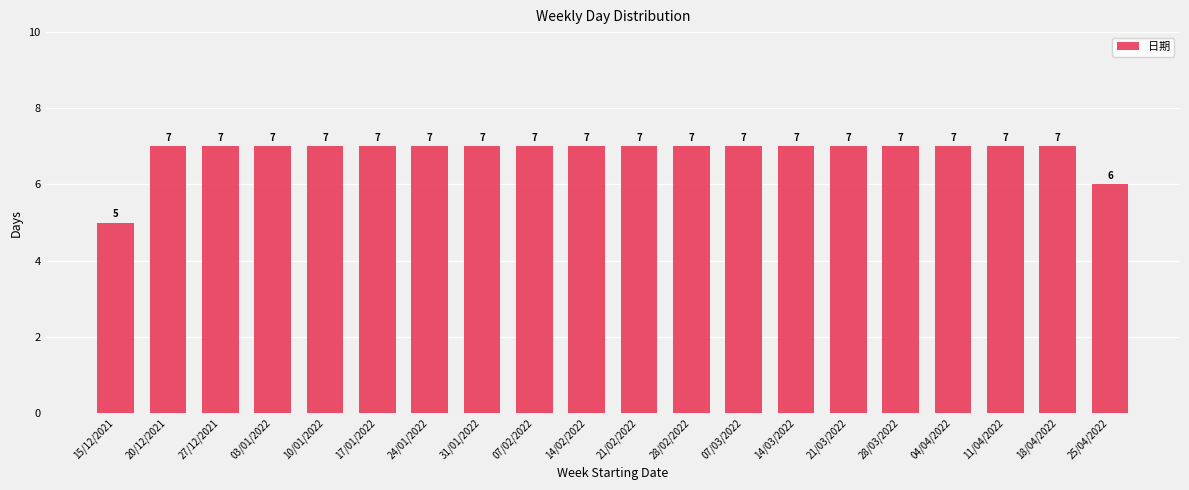

Reading left to right, extract all data points from this chart.

15/12/2021=5	20/12/2021=7	27/12/2021=7	03/01/2022=7	10/01/2022=7	17/01/2022=7	24/01/2022=7	31/01/2022=7	07/02/2022=7	14/02/2022=7	21/02/2022=7	28/02/2022=7	07/03/2022=7	14/03/2022=7	21/03/2022=7	28/03/2022=7	04/04/2022=7	11/04/2022=7	18/04/2022=7	25/04/2022=6